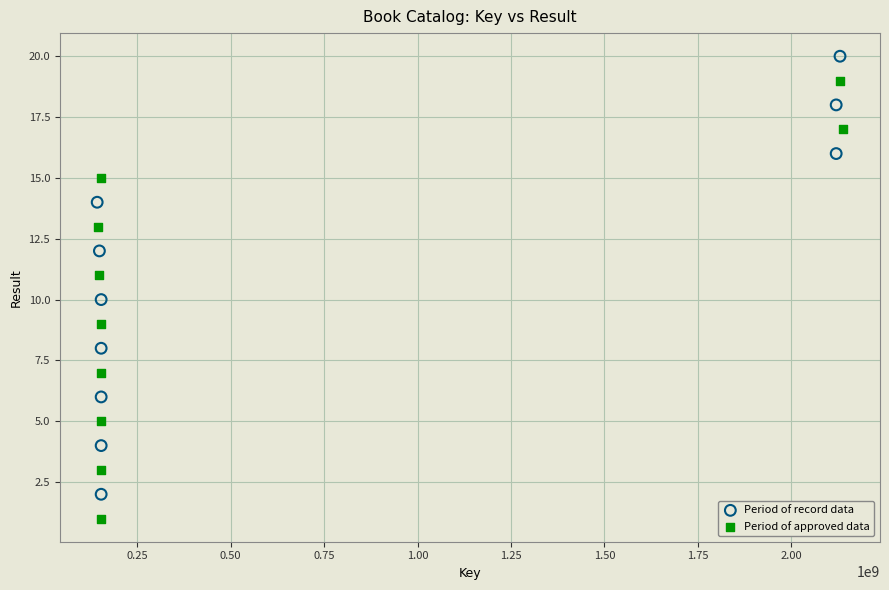

Which series reaches the maximum Y coordinate?

Period of record data